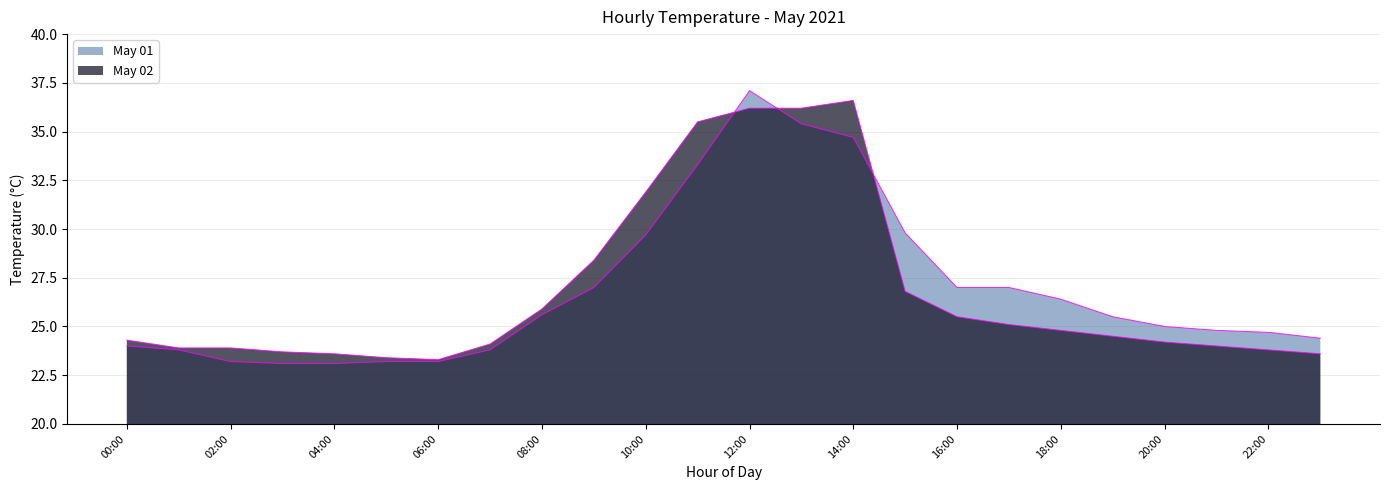

What is the average value of the May 01 series?

26.9